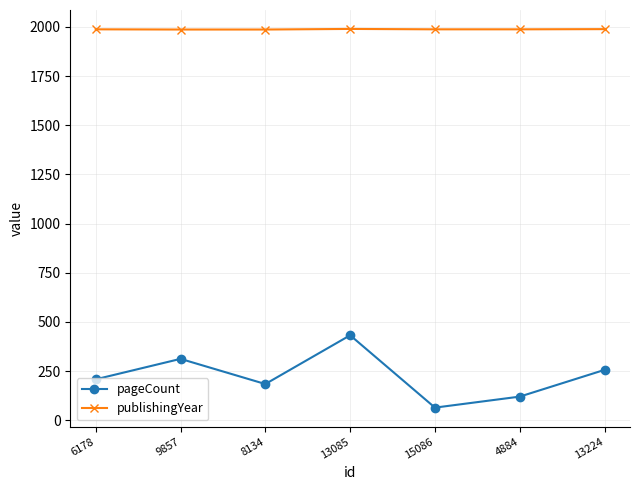

Which series has the widest spread of values?

pageCount